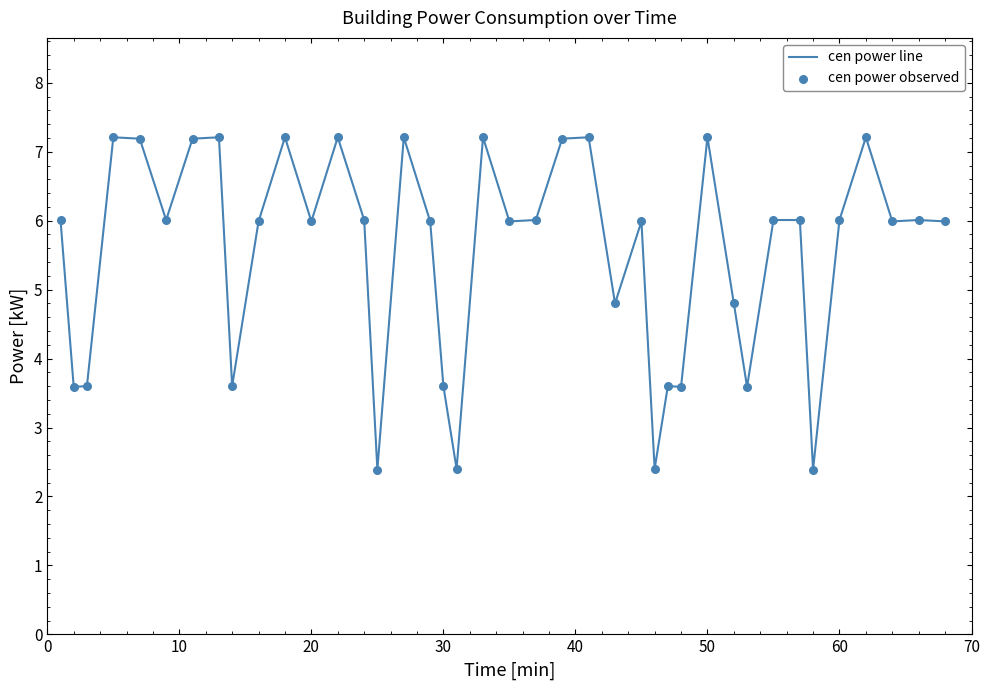

What is the difference between the maximum and minimum values?

4.8